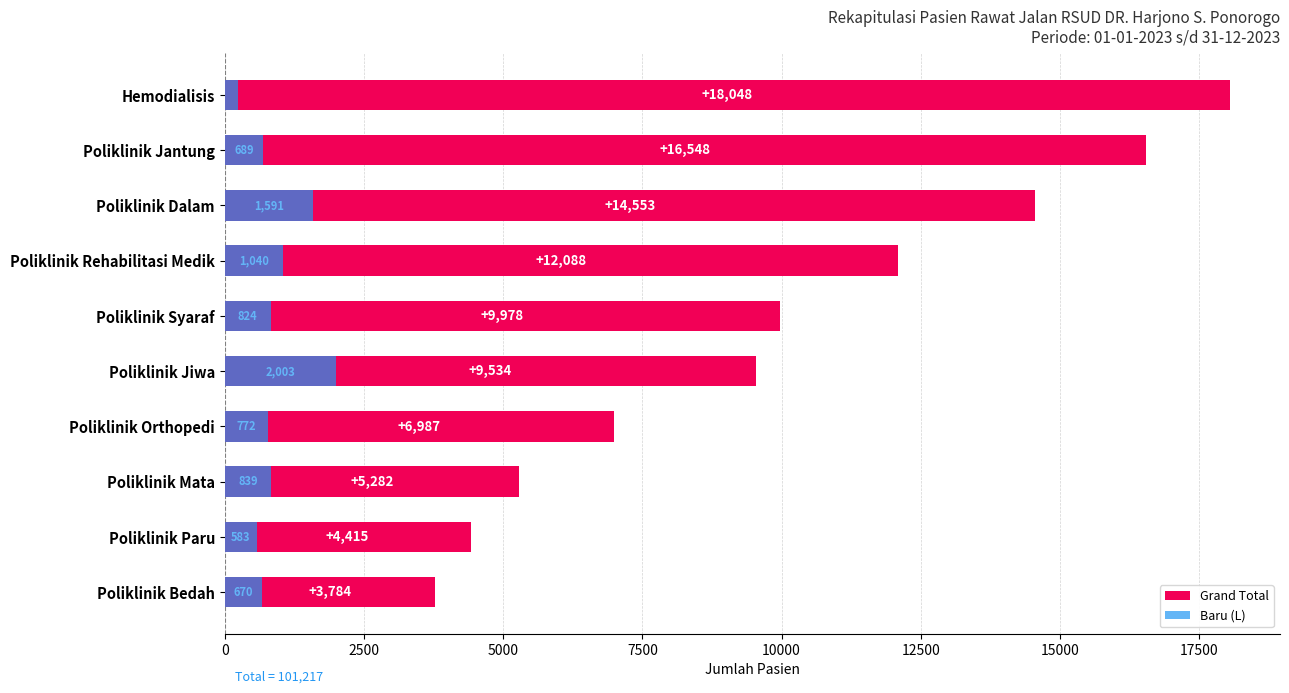

Reading left to right, what are all the values shown in this chart?

Grand Total: 3784	4415	5282	6987	9534	9978	12088	14553	16548	18048
Baru (L): 670	583	839	772	2003	824	1040	1591	689	239